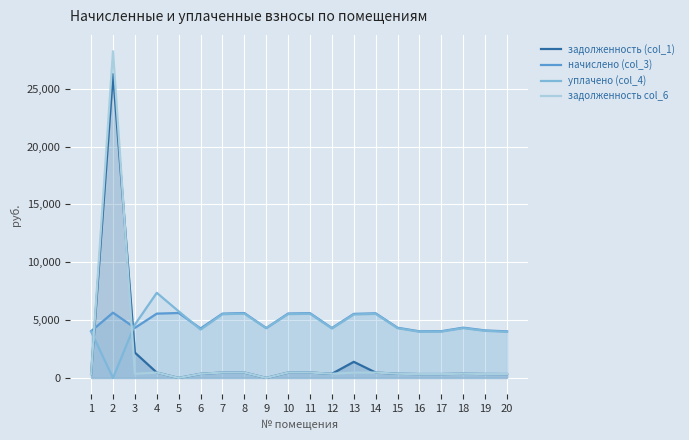

Is the value of задолженность col_6 at 16 greater than the value of задолженность (col_1) at 13?

No